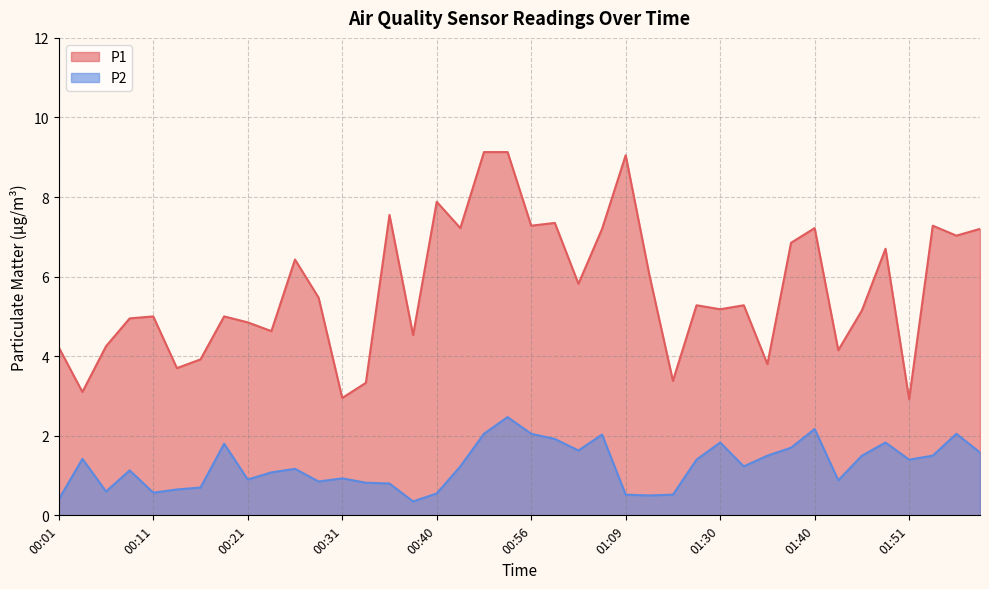

What is the difference between the second highest and second lowest values in the P1 series?

6.2